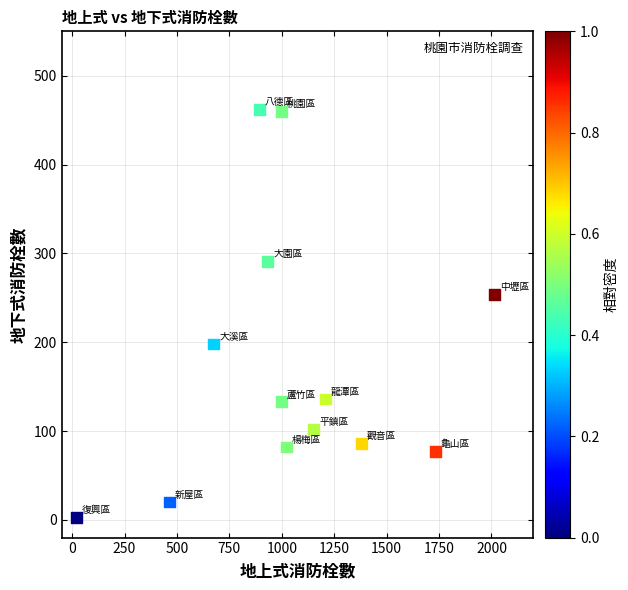

What is the range of Y values (max minus min)?

459